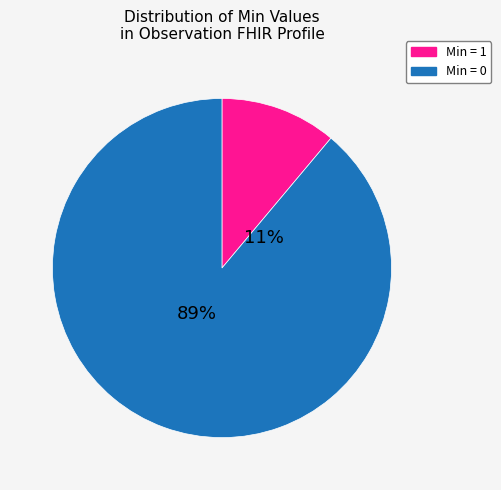

How many segments does this pie chart have?

2